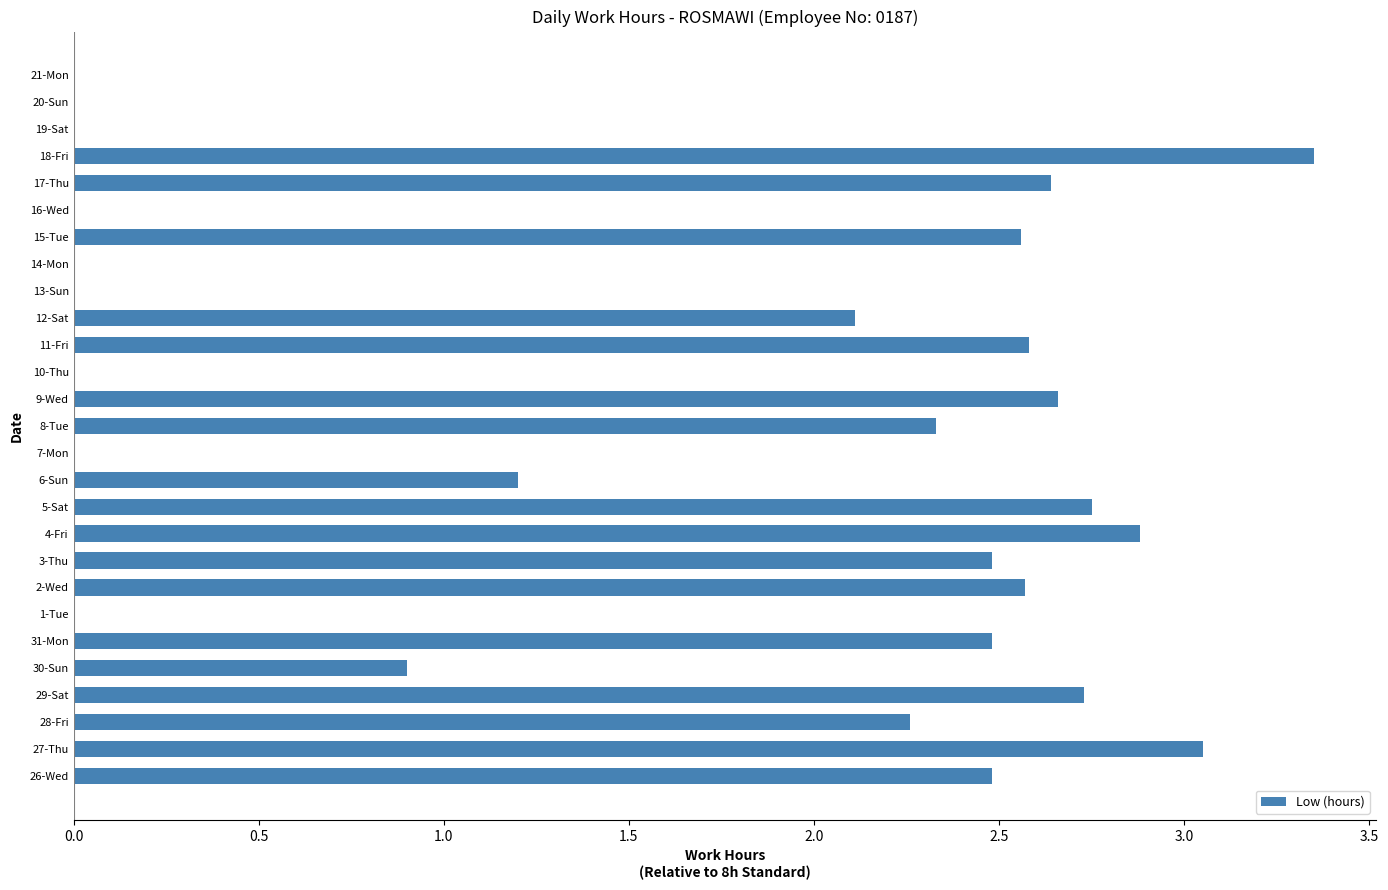

What is the sum of the values at 26-Wed and 7-Mon?

2.5